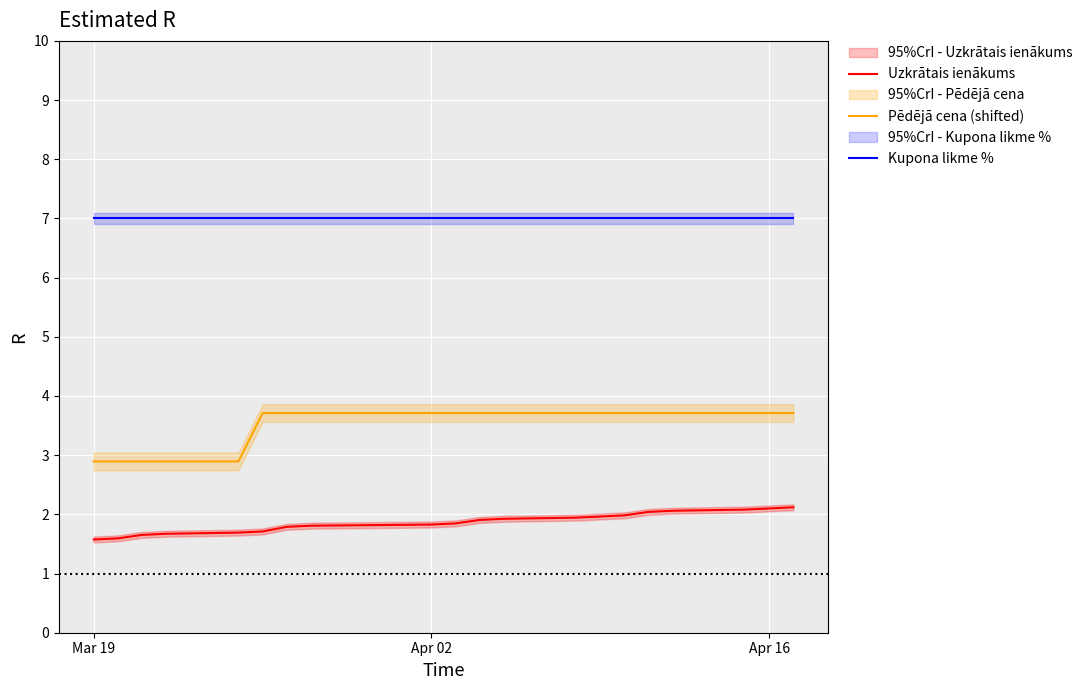

Which label corresponds to the smallest value in the chart?

Mar 19